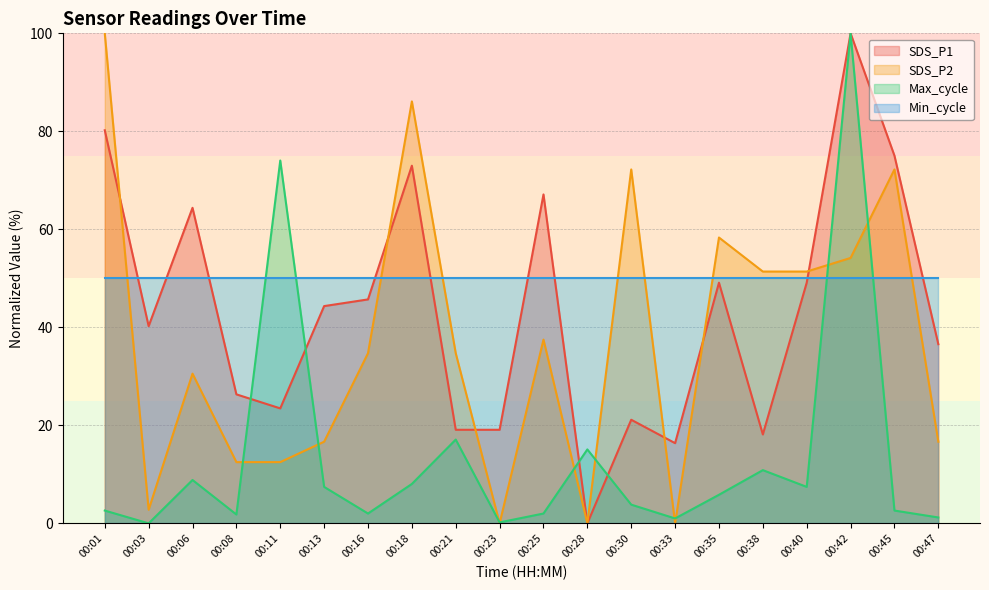

The SDS_P2 series shows 48.7 at 00:23. True or false?

False